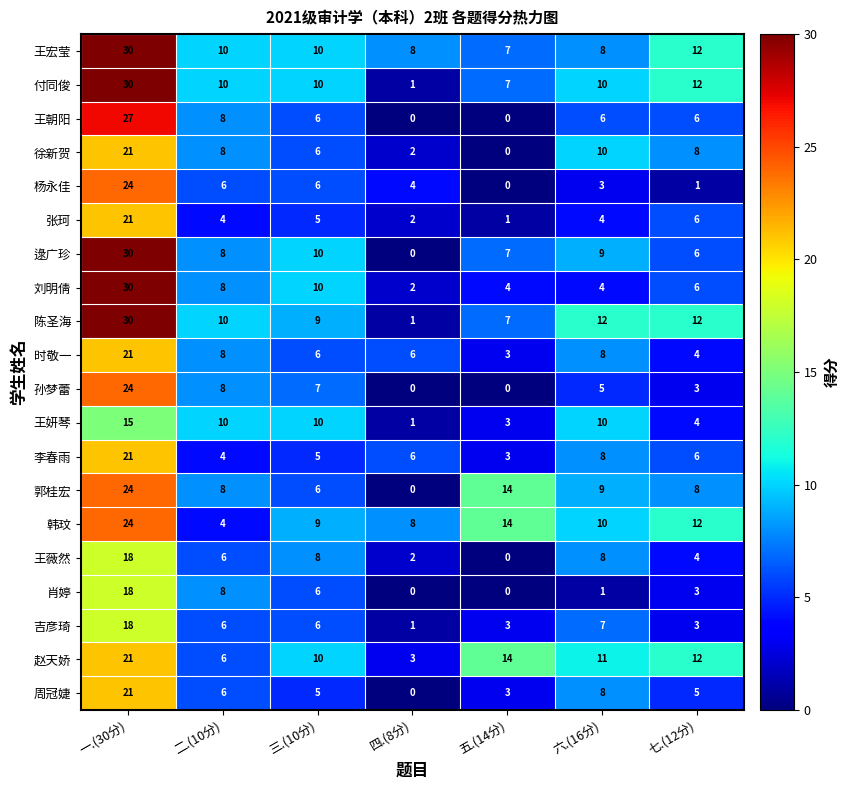

What is the difference between the highest and lowest values at 二.(10分)?

6